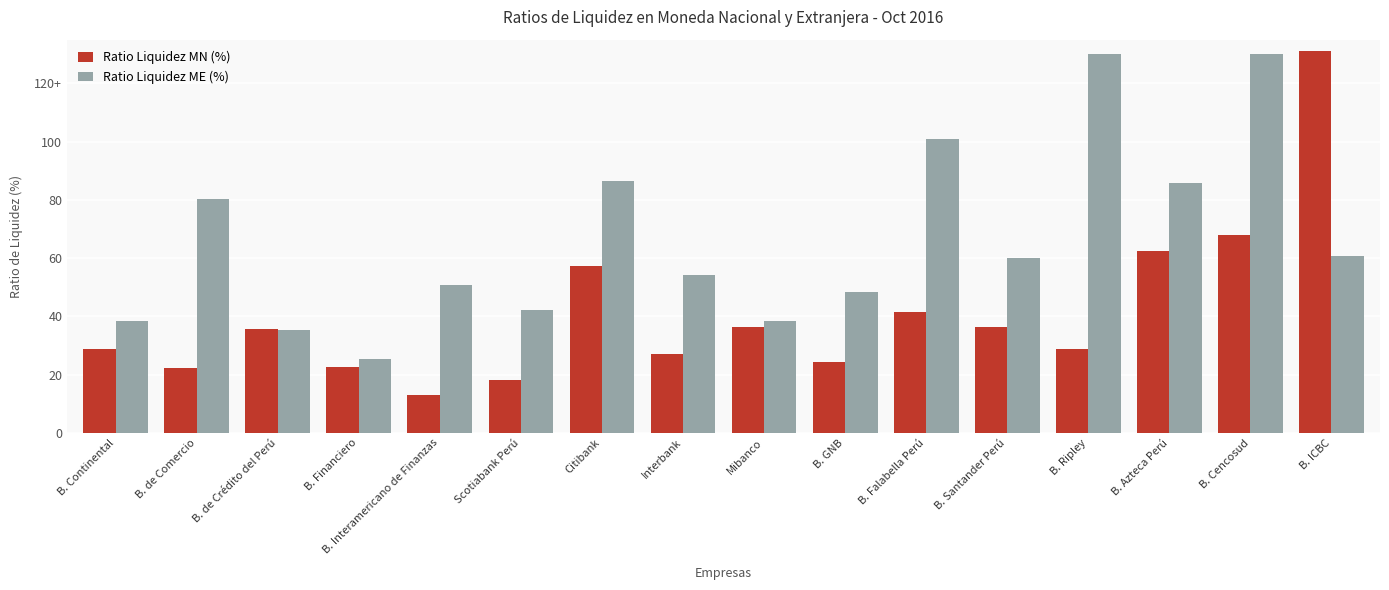

At B. Interamericano de Finanzas, list the series in order from smallest to largest.

Ratio Liquidez MN (%), Ratio Liquidez ME (%)